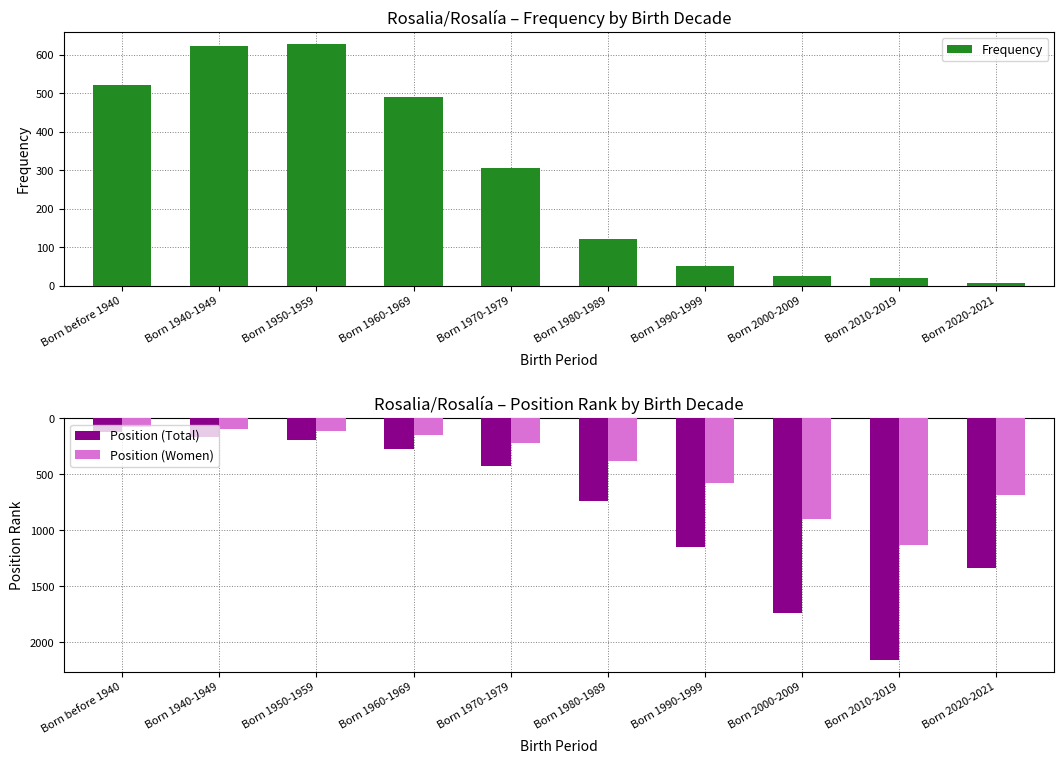

The Frequency series shows 19 at Born 2010-2019. True or false?

True